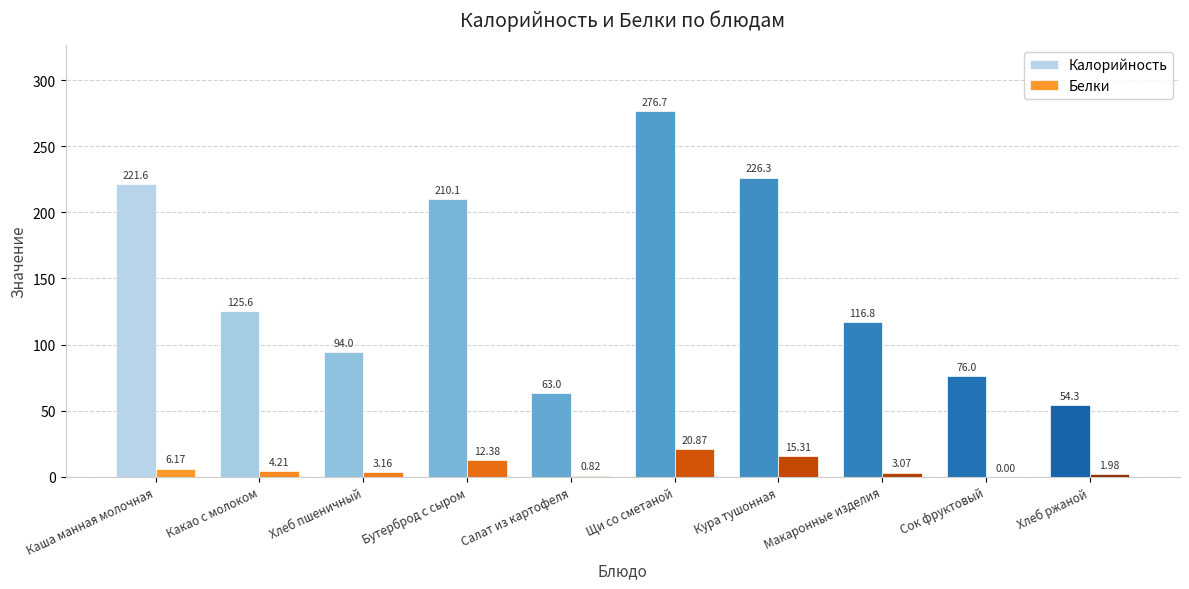

Which series has the widest spread of values?

Калорийность